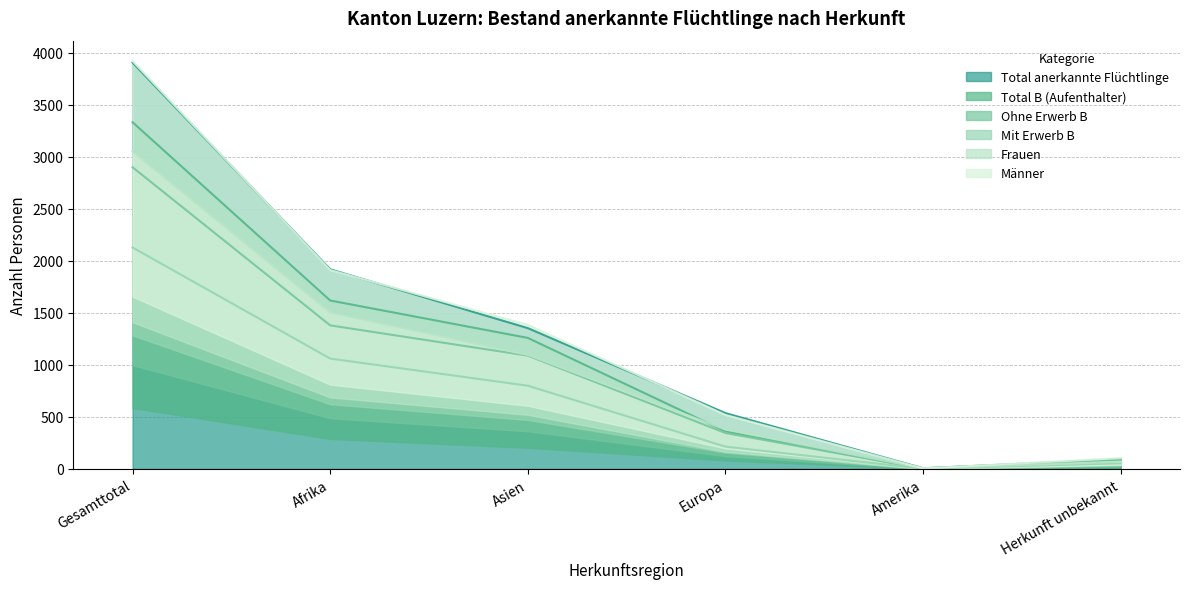

Reading left to right, list all the values displayed in this chart.

Total anerkannte Flüchtlinge: 3906.0	1919.0	1353.0	536.0	6.0	92.0
Total B (Aufenthalter): 3332.9	1618.8	1259.0	360.4	1.9	92.8
Ohne Erwerb B: 2899.9	1379.5	1088.3	344.4	2.0	85.7
Mit Erwerb B: 2128.2	1060.3	799.4	213.7	1.2	53.6
Frauen: 3051.0	1504.2	1094.8	378.4	5.2	68.5
Männer: 3921.2	1911.7	1384.0	518.5	3.8	103.1